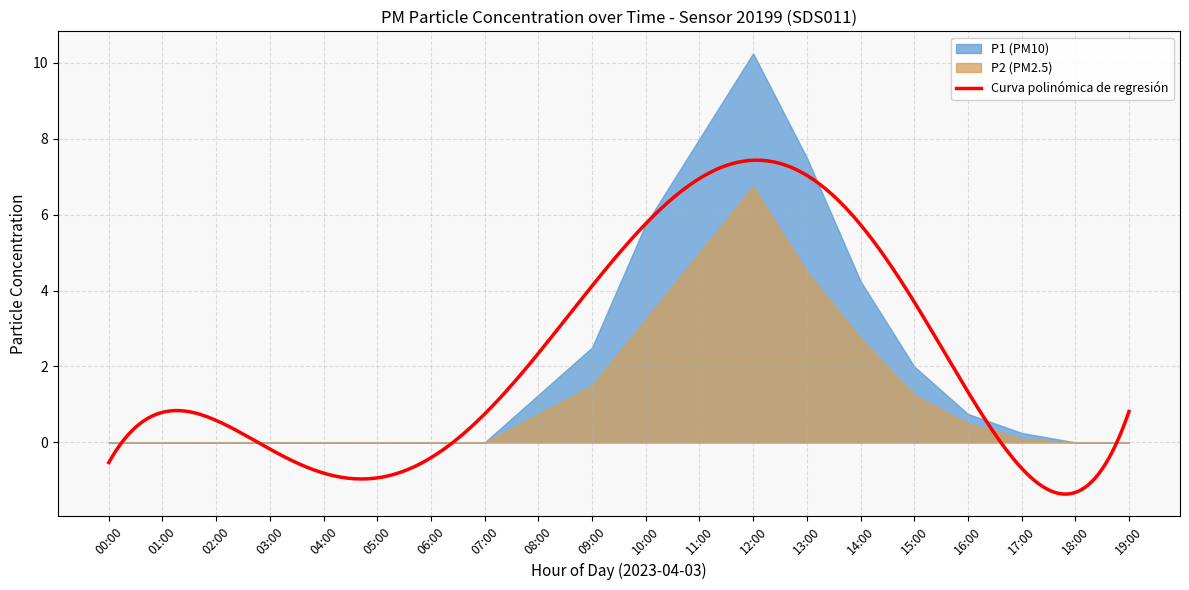

True or false: P1 and P2 cross at least once.

False